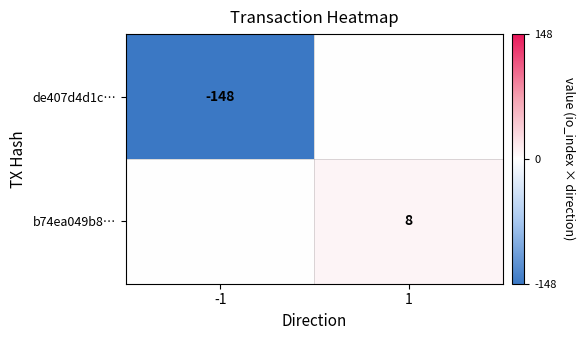

The de407d4d1c… series shows -103 at -1. True or false?

False